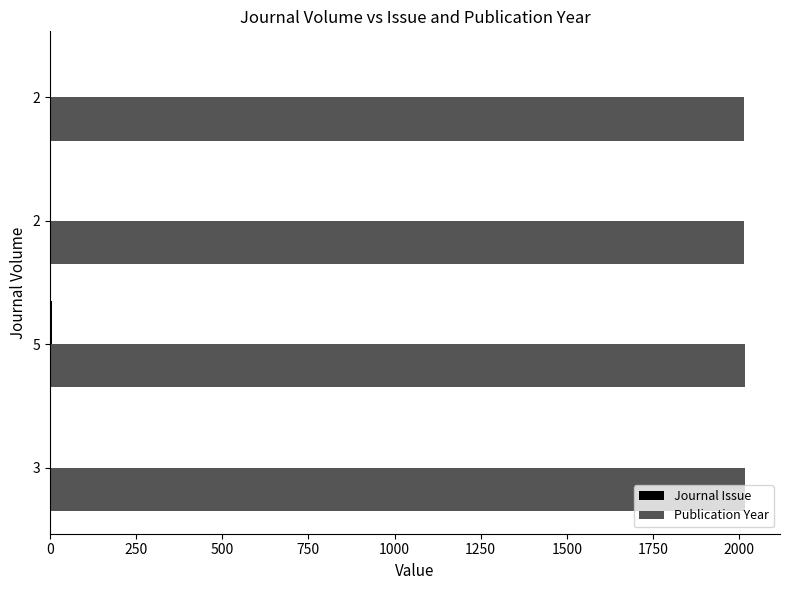

At how many categories does at least one series exceed 1957?

4